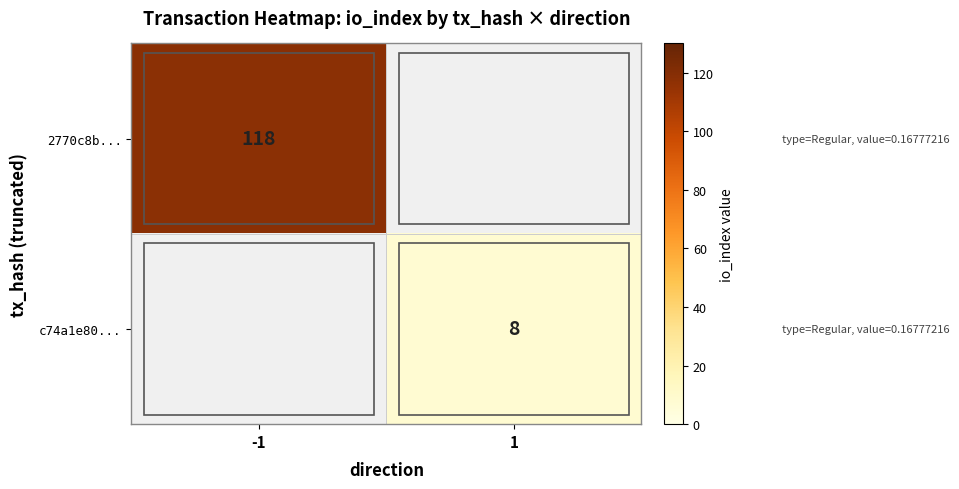

The value of 2770c8b... at -1 is 186. True or false?

False